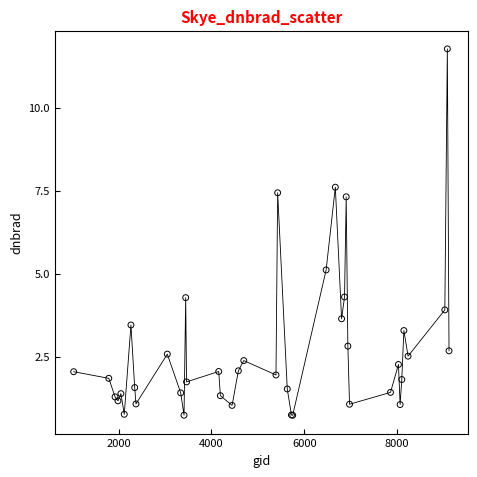

What Y value in the scatter plot is closest to 6?

5.1